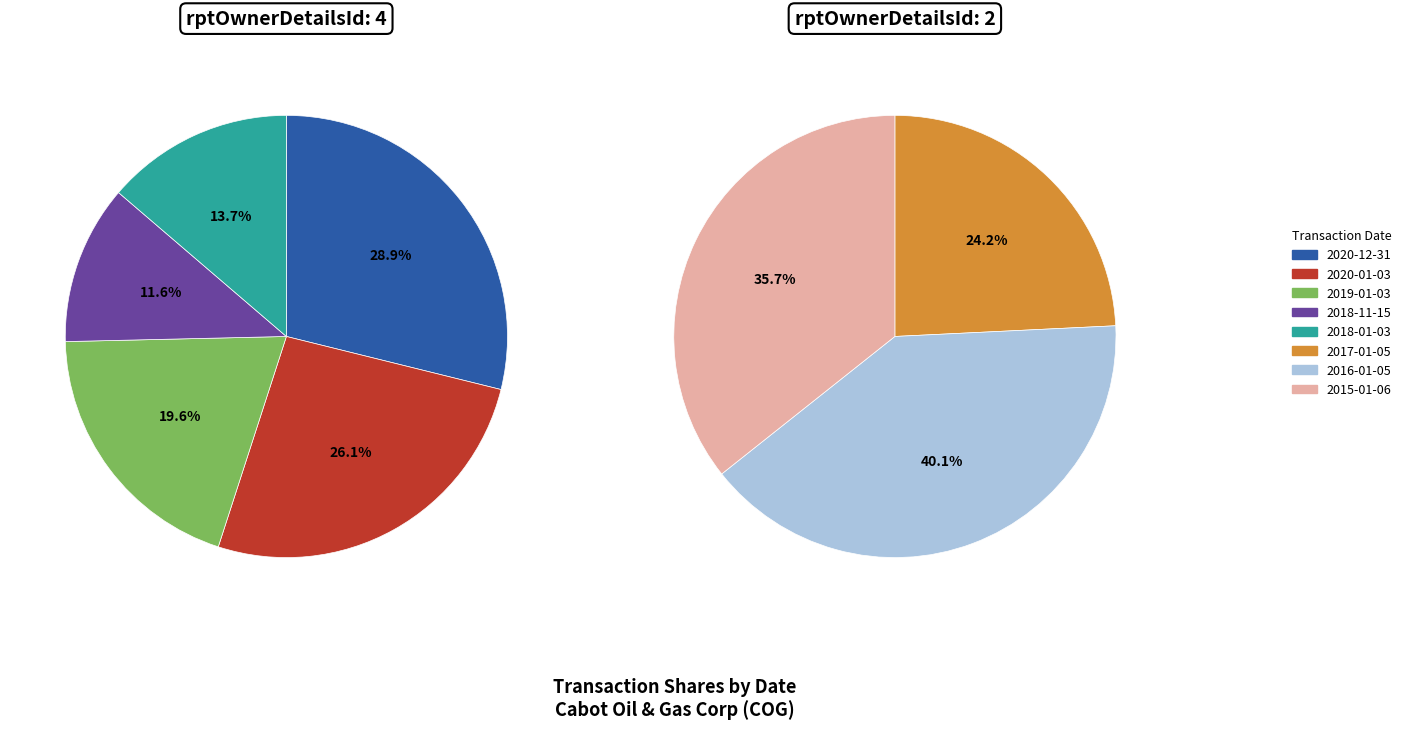

Between 2018-11-15 and 2020-12-31, which is larger?

2020-12-31